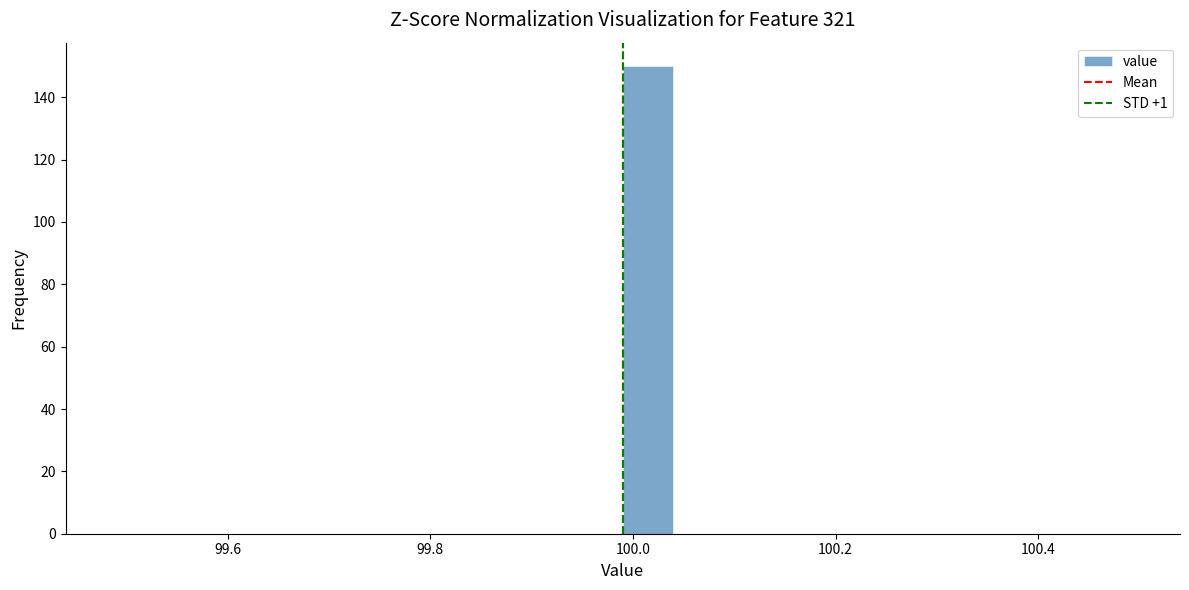

Around what value on the x-axis is the tallest bar? Give the approximate position of its centre, as read against the axis.

100.02